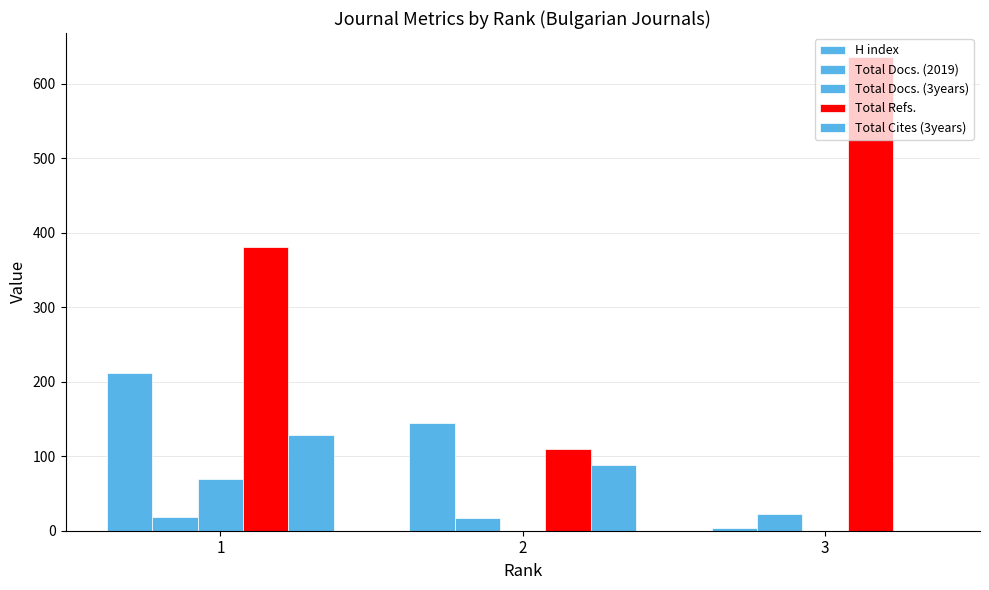

Which label corresponds to the smallest value in the chart?

2